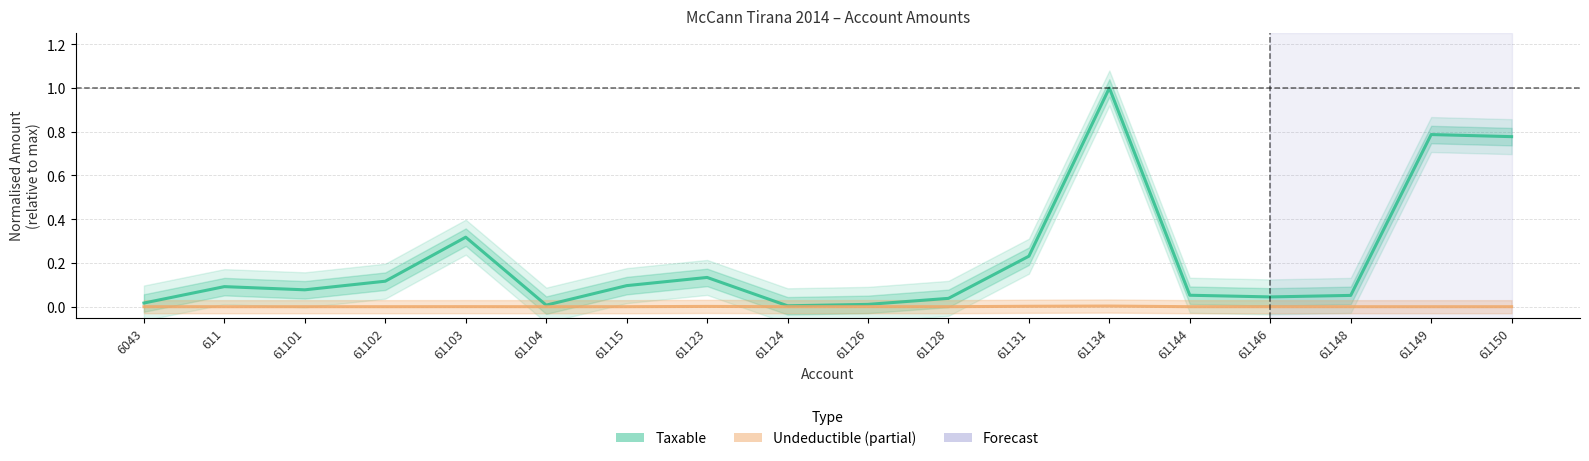

Is this an area chart (filled region under the line)?

No